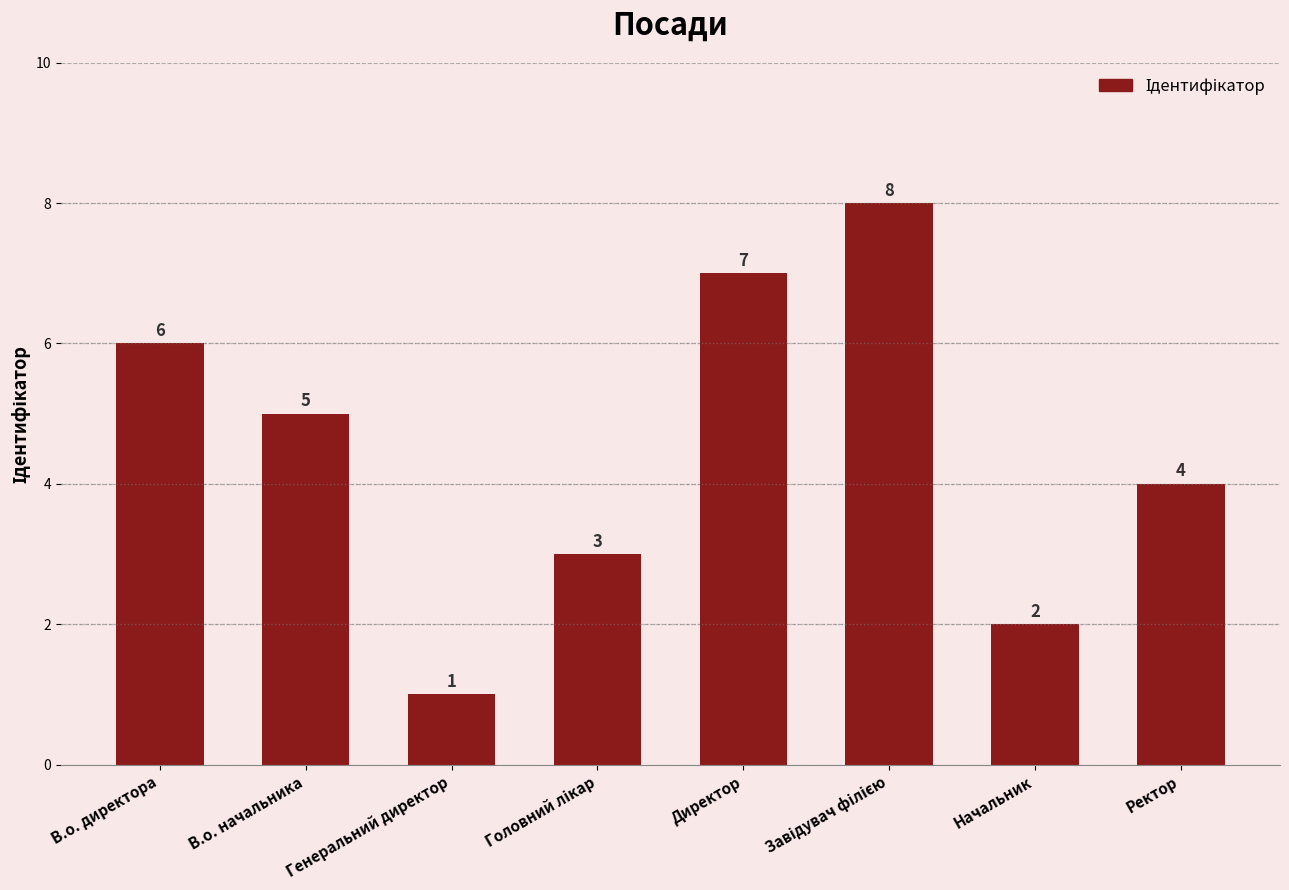

How many bars are there in total?

8